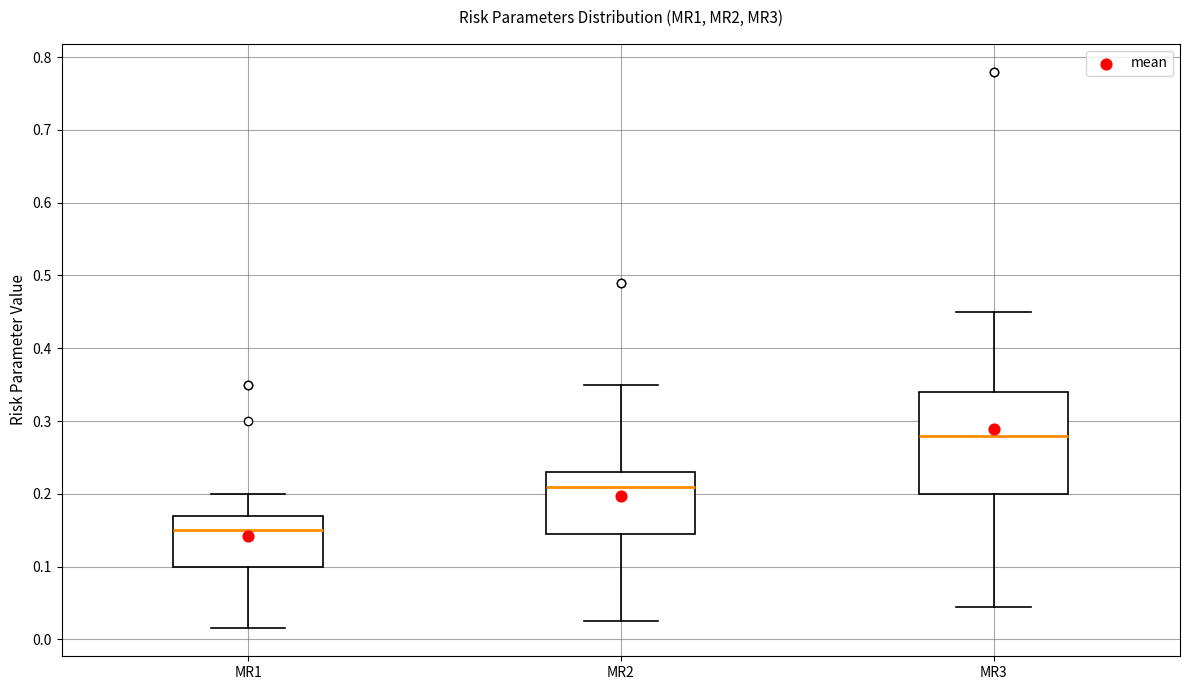

Reading left to right, transcribe this box plot: for each box, give where its median line is, the range the box spans, and where its two whiskers end, as read against the y-axis. The values are not printed on the chart, so give them approximately, as read against the axis.

MR1: median 0.15, box 0.10 to 0.17, whiskers 0.02 to 0.20
MR2: median 0.21, box 0.15 to 0.23, whiskers 0.03 to 0.35
MR3: median 0.28, box 0.20 to 0.34, whiskers 0.05 to 0.45